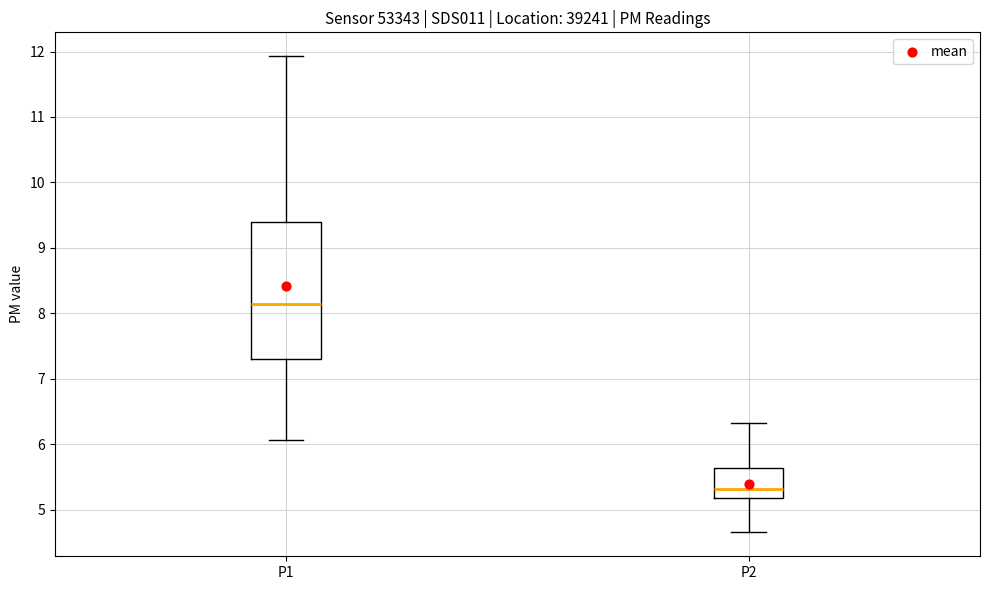

Comparing the boxes themselves (not the whiskers), which one is the tallest?

P1